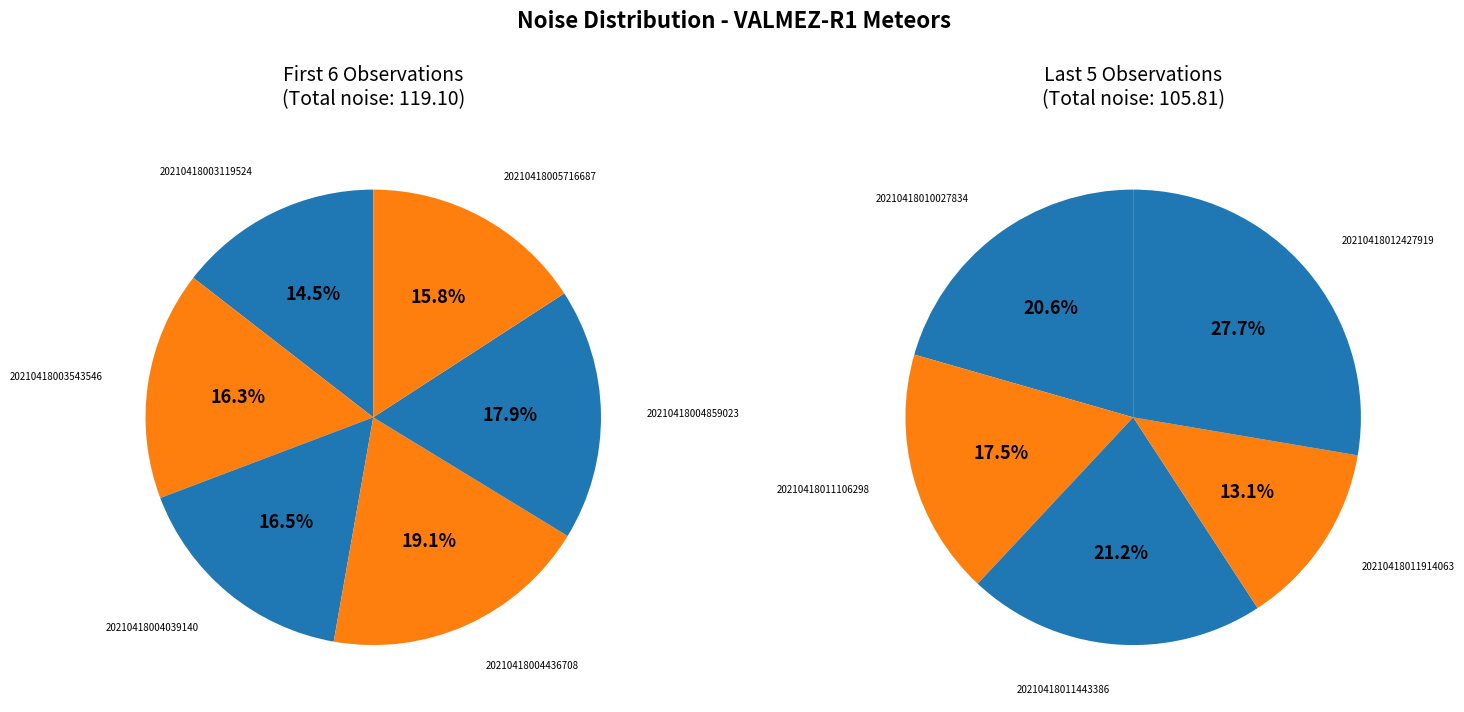

Rank the categories by value from highest to lowest.

20210418012427919, 20210418004436708, 20210418011443386, 20210418010027834, 20210418004859023, 20210418004039140, 20210418003543546, 20210418005716687, 20210418011106298, 20210418003119524, 20210418011914063